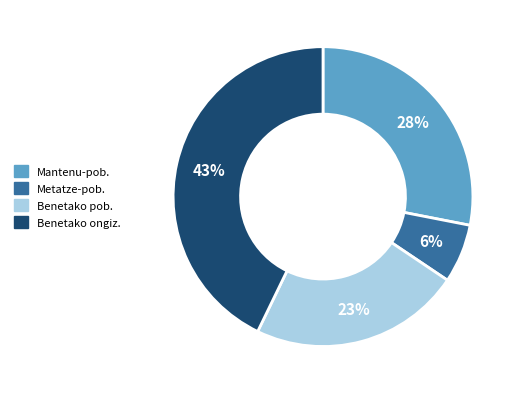

To the nearest percent, what is the average slice percentage?

25%